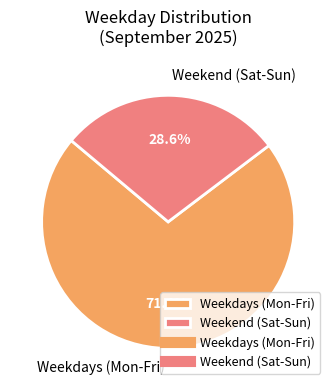

What is the largest slice in the pie chart?

Weekdays (Mon-Fri)